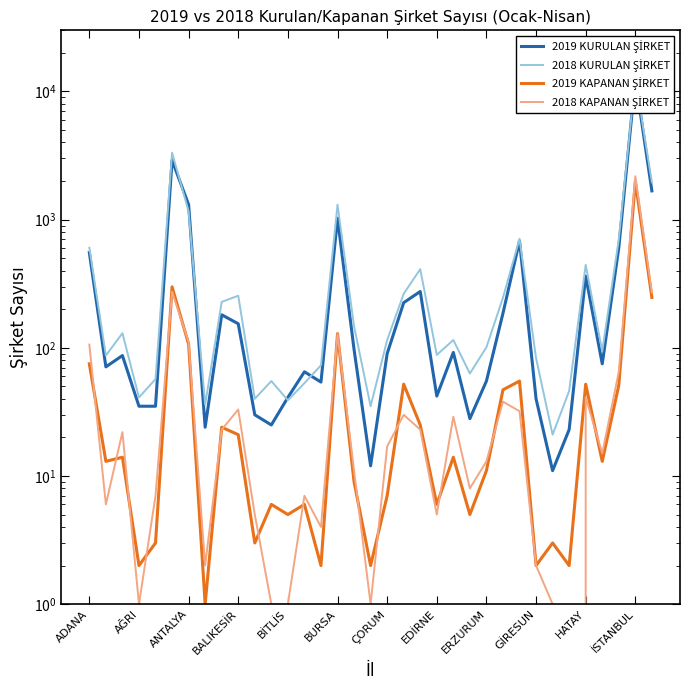

True or false: 2018 KURULAN ŞİRKET has more than 0 interior local peaks.

True